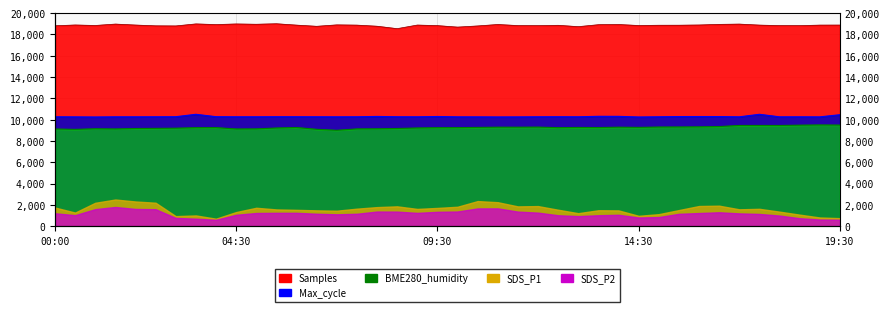

What is the difference between the maximum and minimum values in the Samples series?

461.0